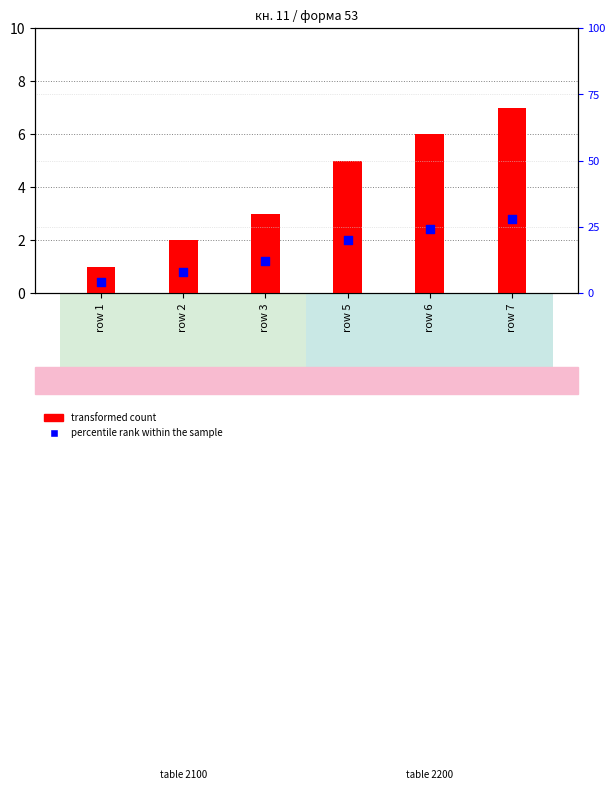

At how many categories does at least one series exceed 5?

5